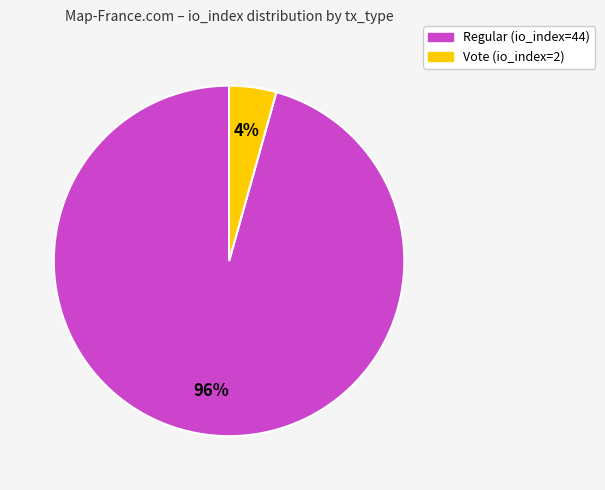

Count the number of slices in the pie.

2